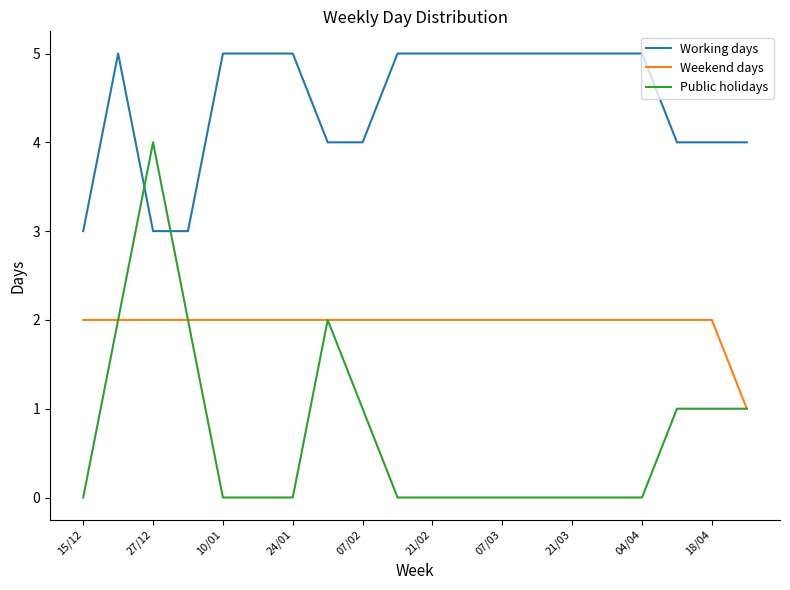

List the series in order of their overall mean, highest first.

Working days, Weekend days, Public holidays